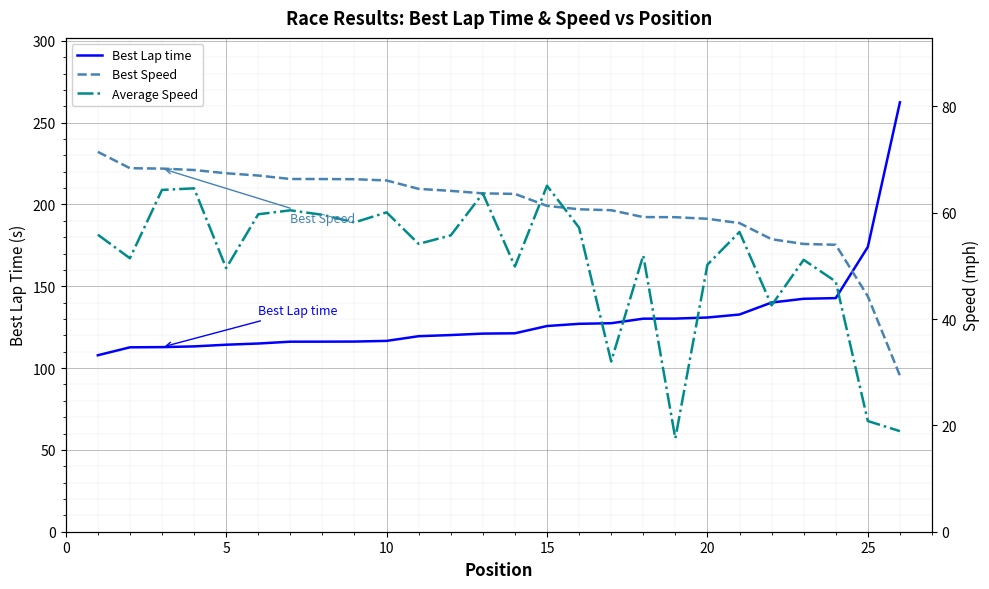

Is it true that Best Lap time equals 167.7 at 10?

False